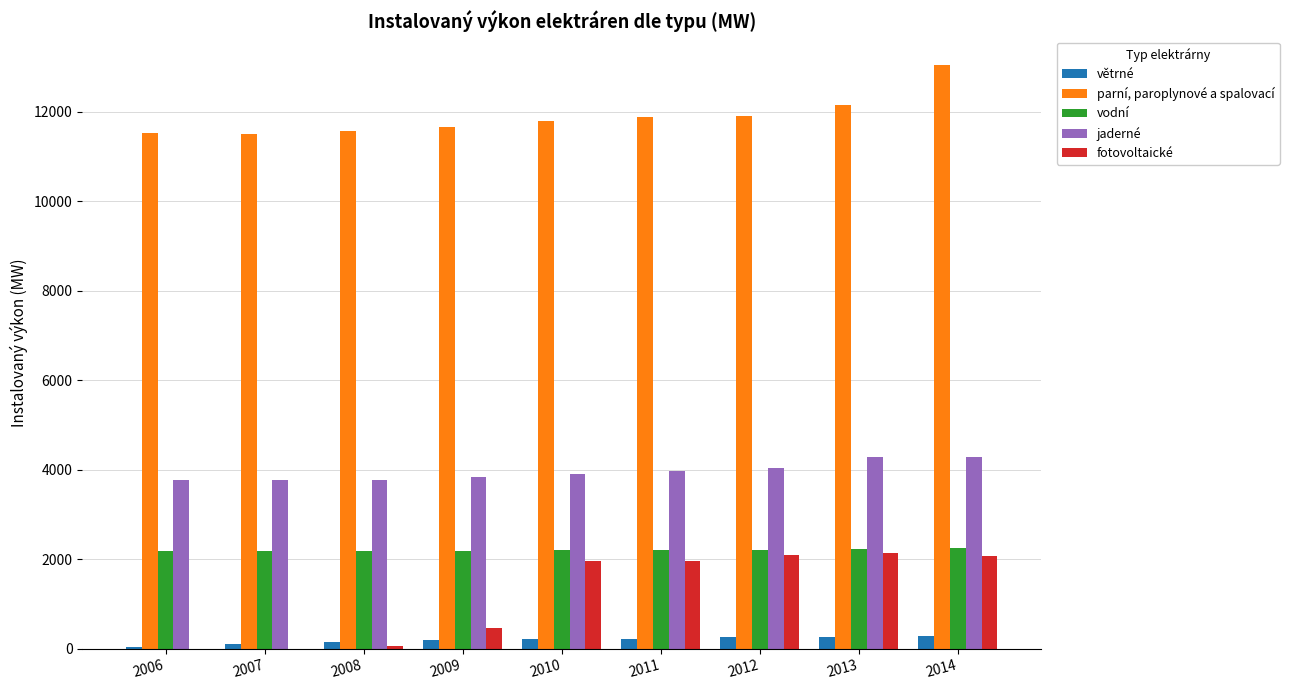

What are all the series names shown in the legend?

větrné, parní, paroplynové a spalovací, vodní, jaderné, fotovoltaické